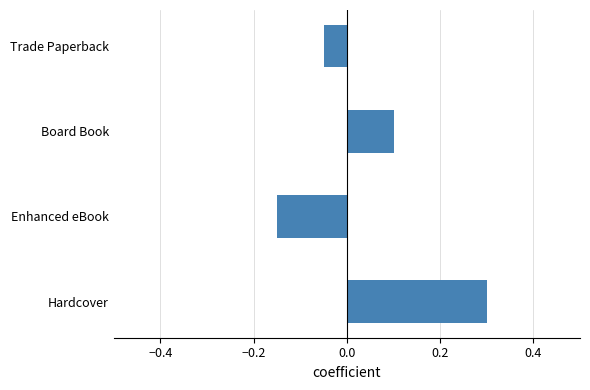

Count the values in the range 0 to 1.

2